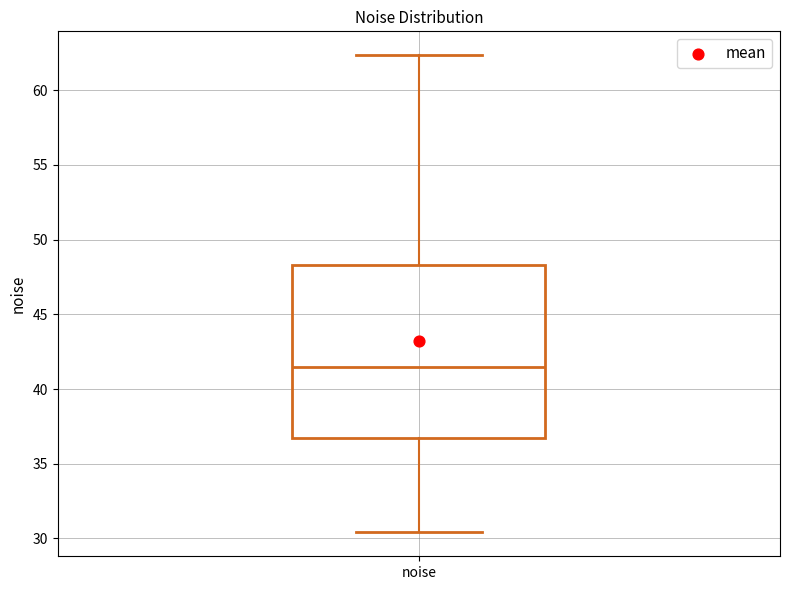

Where does the upper whisker of the box for noise end on the y-axis? The values are not printed on the chart, so give them approximately, as read against the axis.

62.5